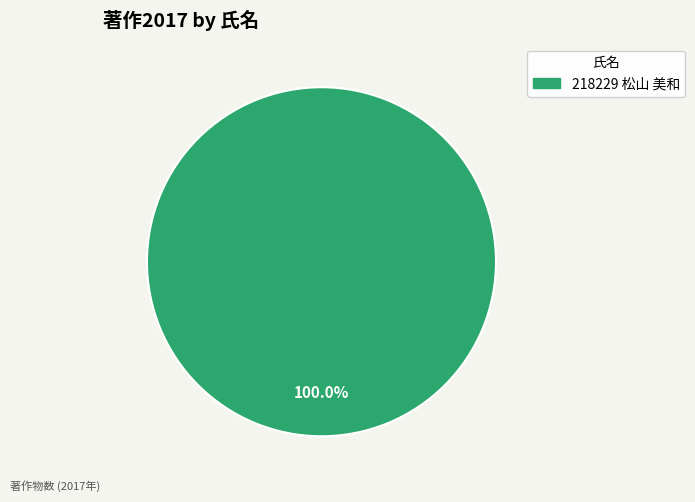

Is there any slice that represents more than half of the pie?

Yes